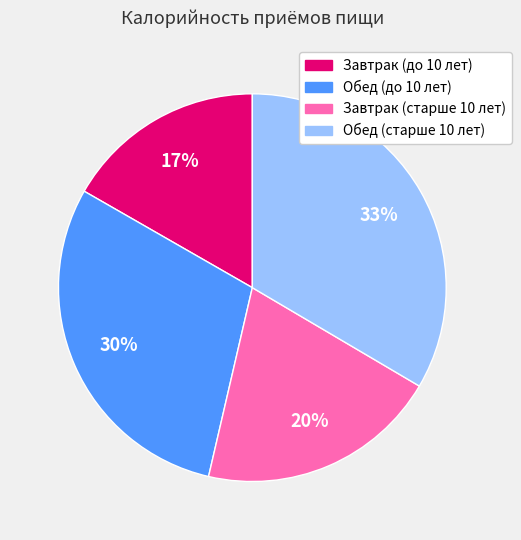

Count the number of slices in the pie.

4